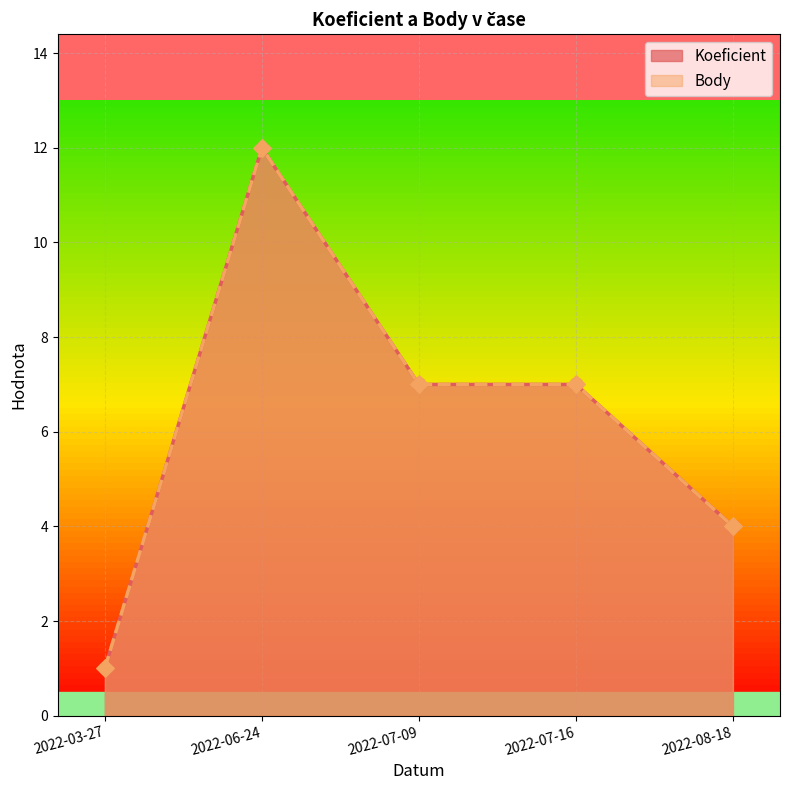

What is the total value across all series at 2022-08-18?

8